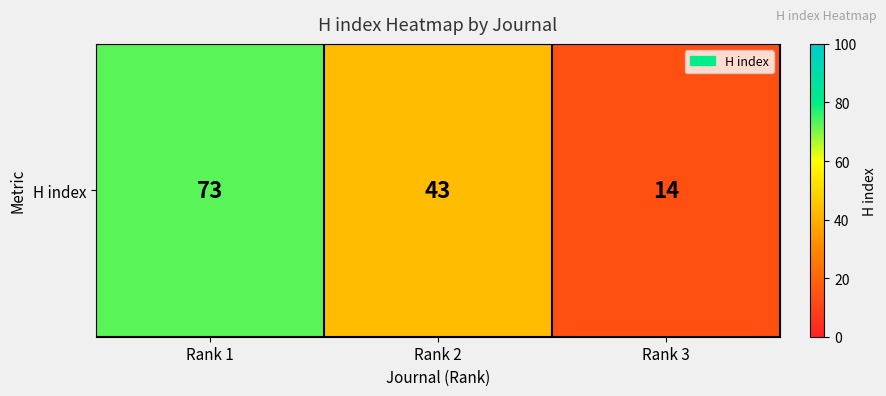

Approximately how many times larger is the value at Rank 2 compared to Rank 3?

3.1